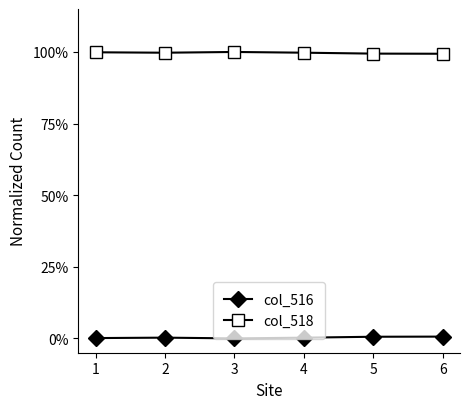

Does the chart have visible grid lines?

No